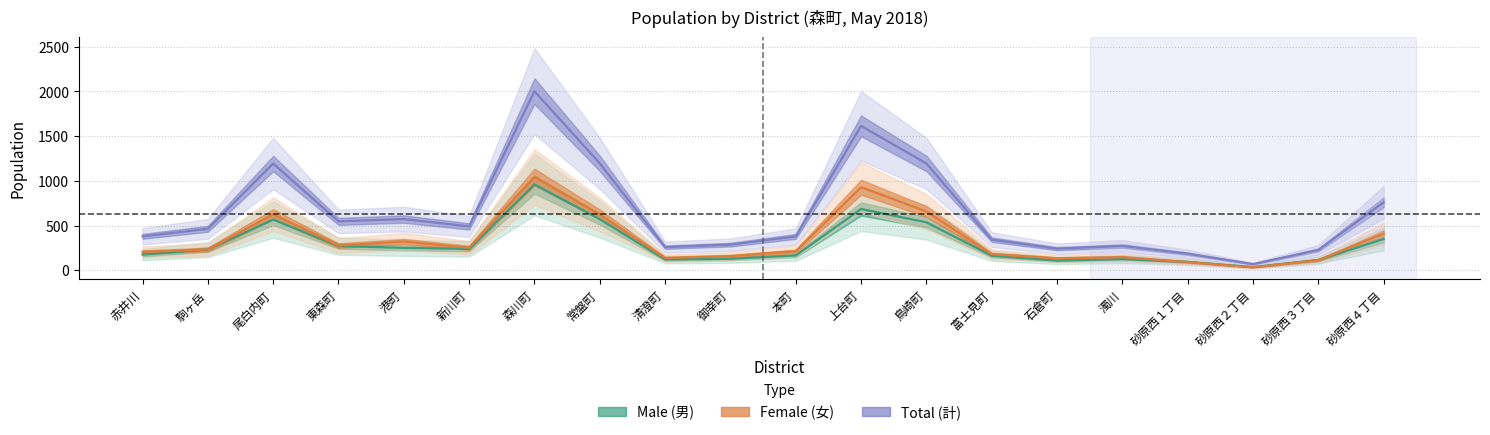

What position from the right is 上台町?

9